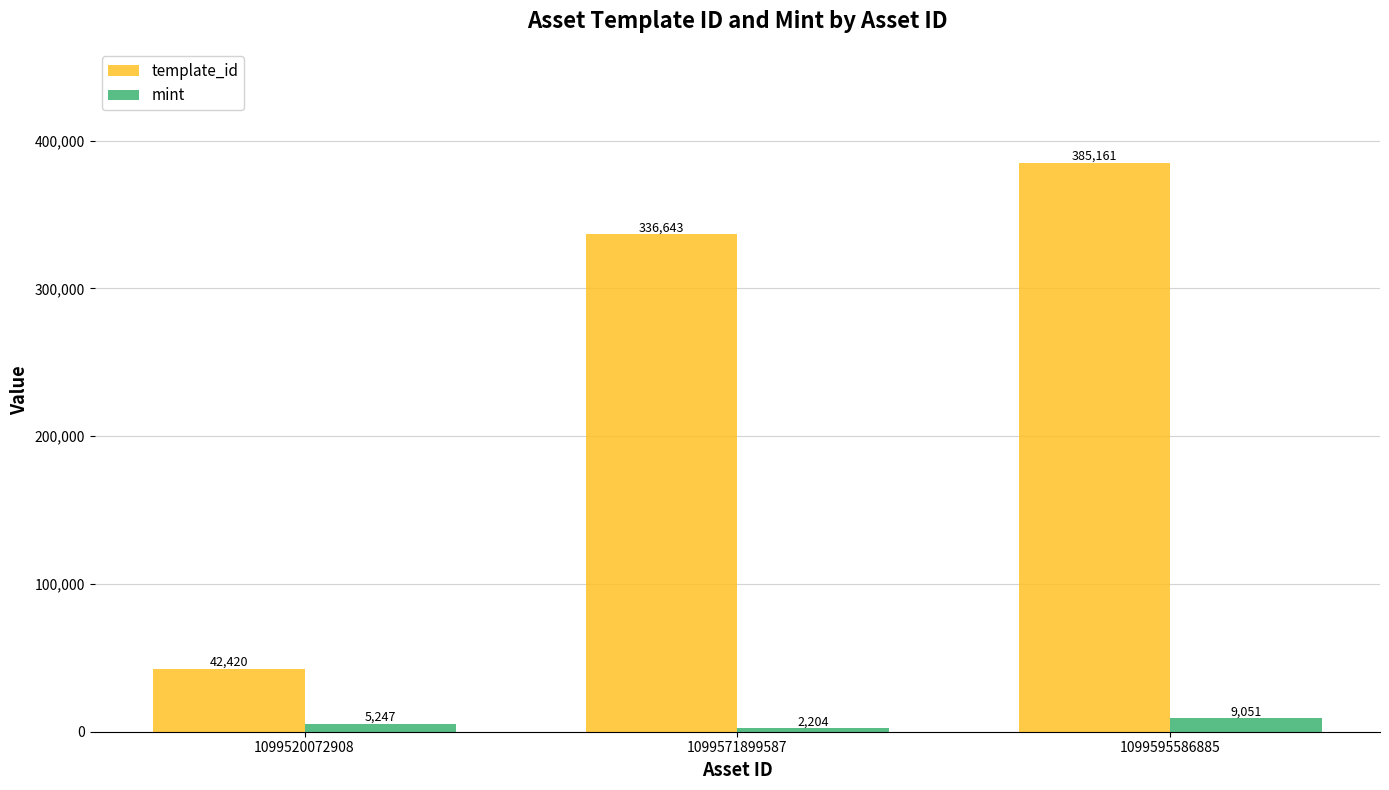

What value does the mint series have at 1099571899587, to the nearest 100?

2200